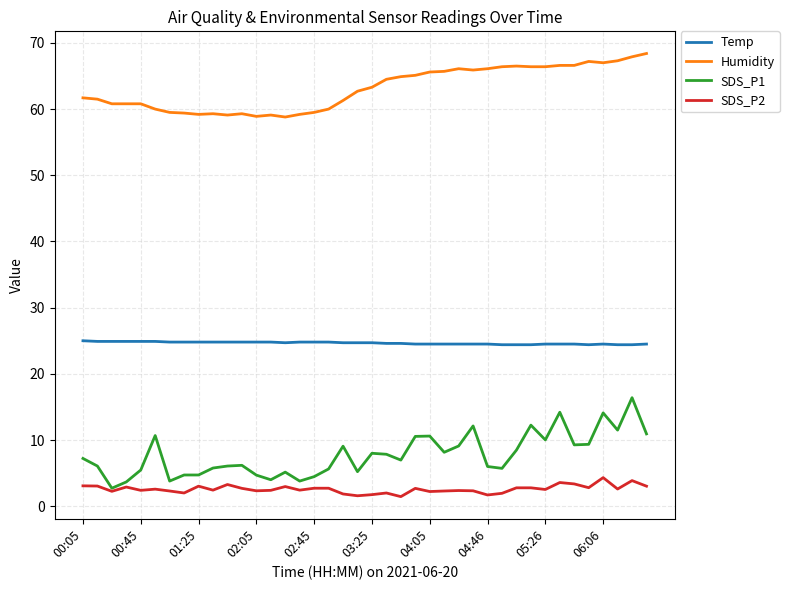

What are all the series names shown in the legend?

Temp, Humidity, SDS_P1, SDS_P2